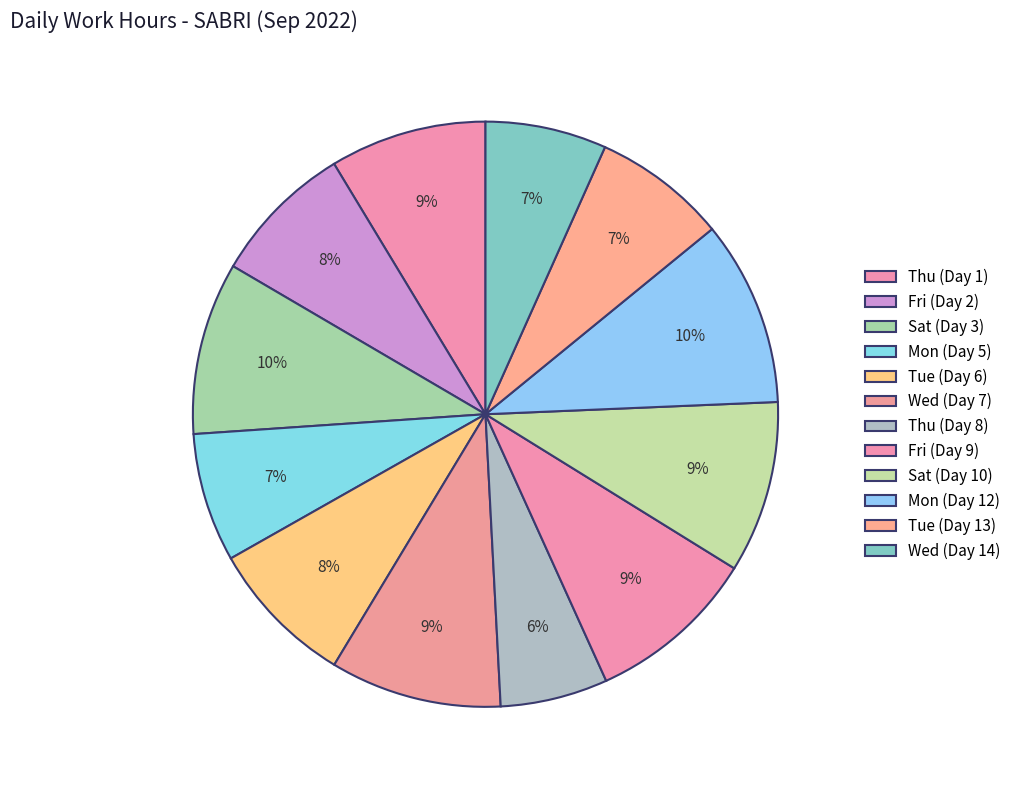

How many slices are in this pie chart?

12